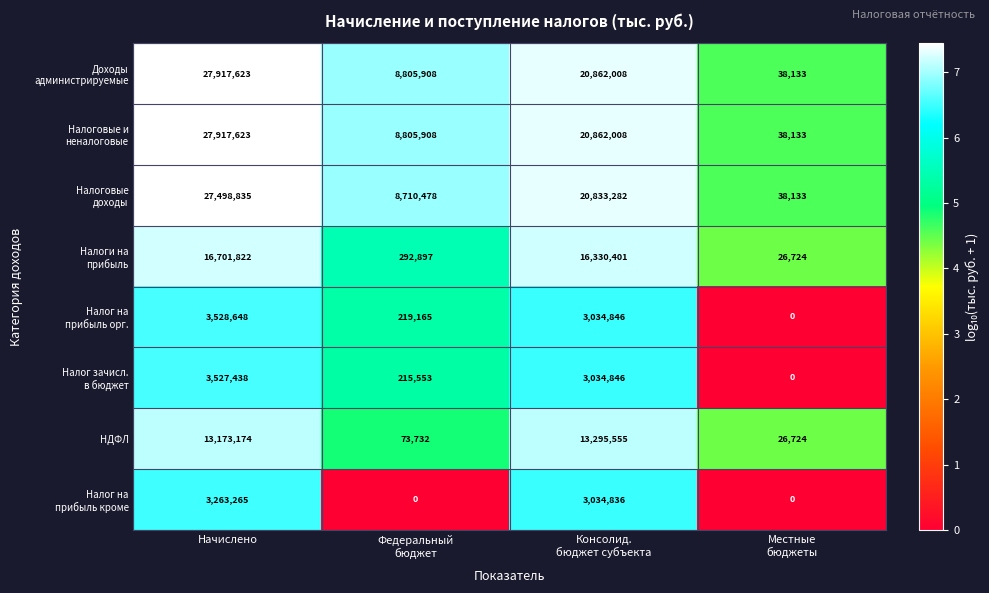

How many data points does each series have?

4